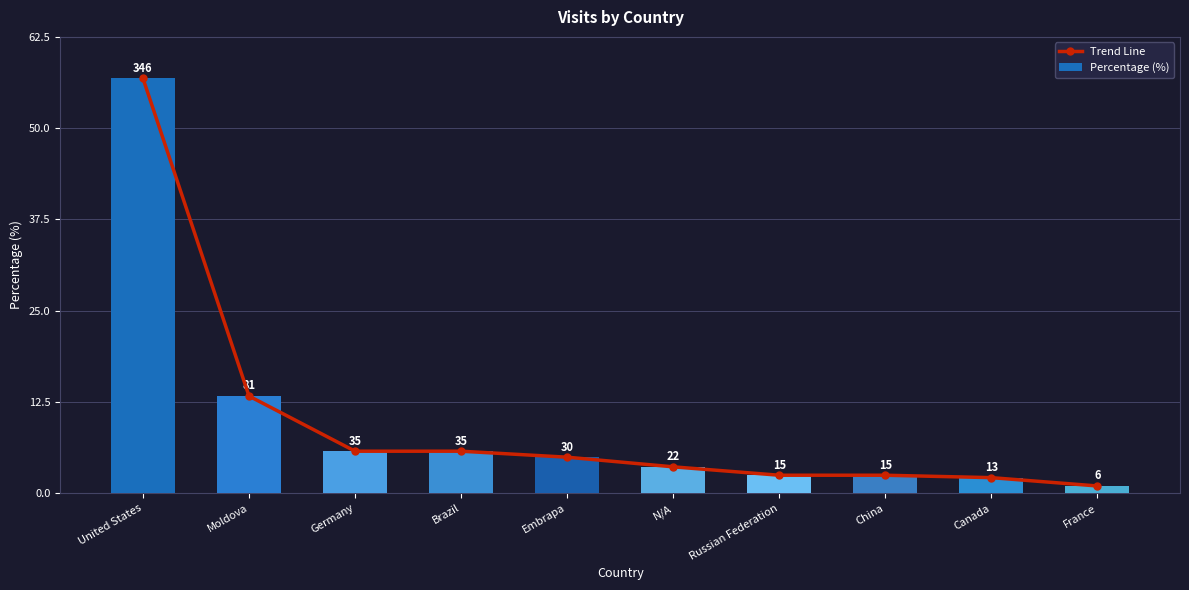

Reading left to right, what are all the values shown in this chart?

Trend Line: United States=56.8	Moldova=13.3	Germany=5.8	Brazil=5.8	Embrapa=4.9	N/A=3.6	Russian Federation=2.5	China=2.5	Canada=2.1	France=1.0
Percentage (%): United States=56.8	Moldova=13.3	Germany=5.8	Brazil=5.8	Embrapa=4.9	N/A=3.6	Russian Federation=2.5	China=2.5	Canada=2.1	France=1.0